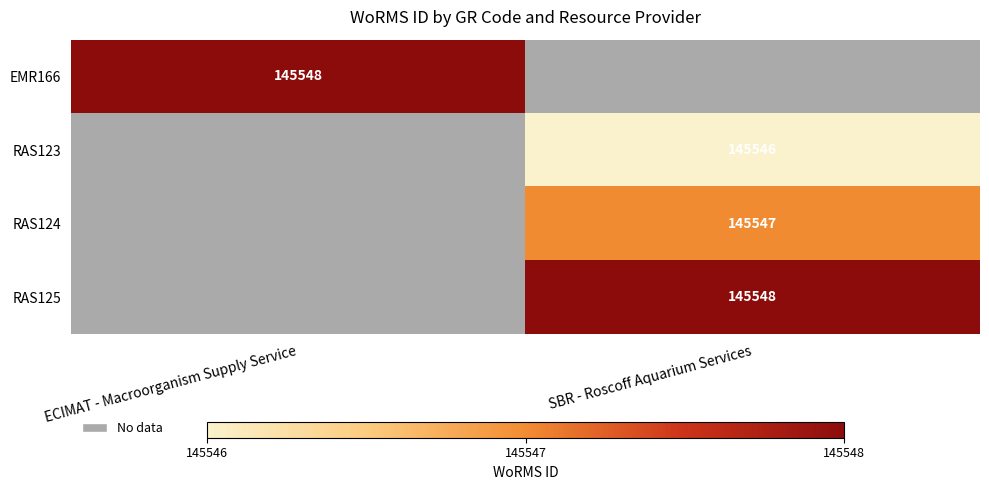

Is it true that RAS123 equals 0 at ECIMAT - Macroorganism Supply Service?

True